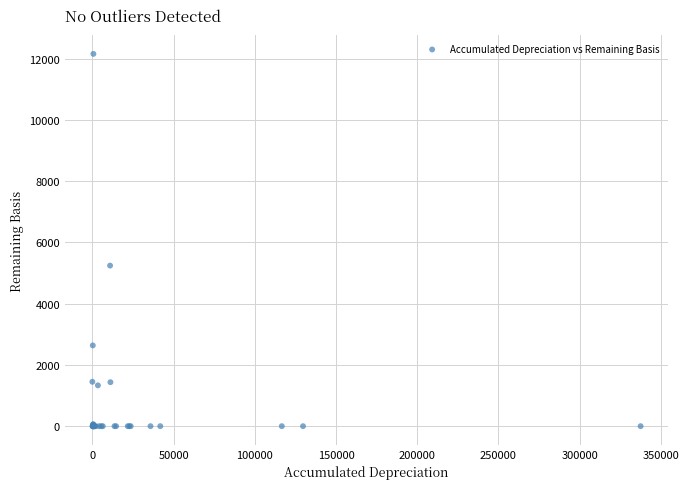

What Y value in the scatter plot is closest to 6079?

5245.0